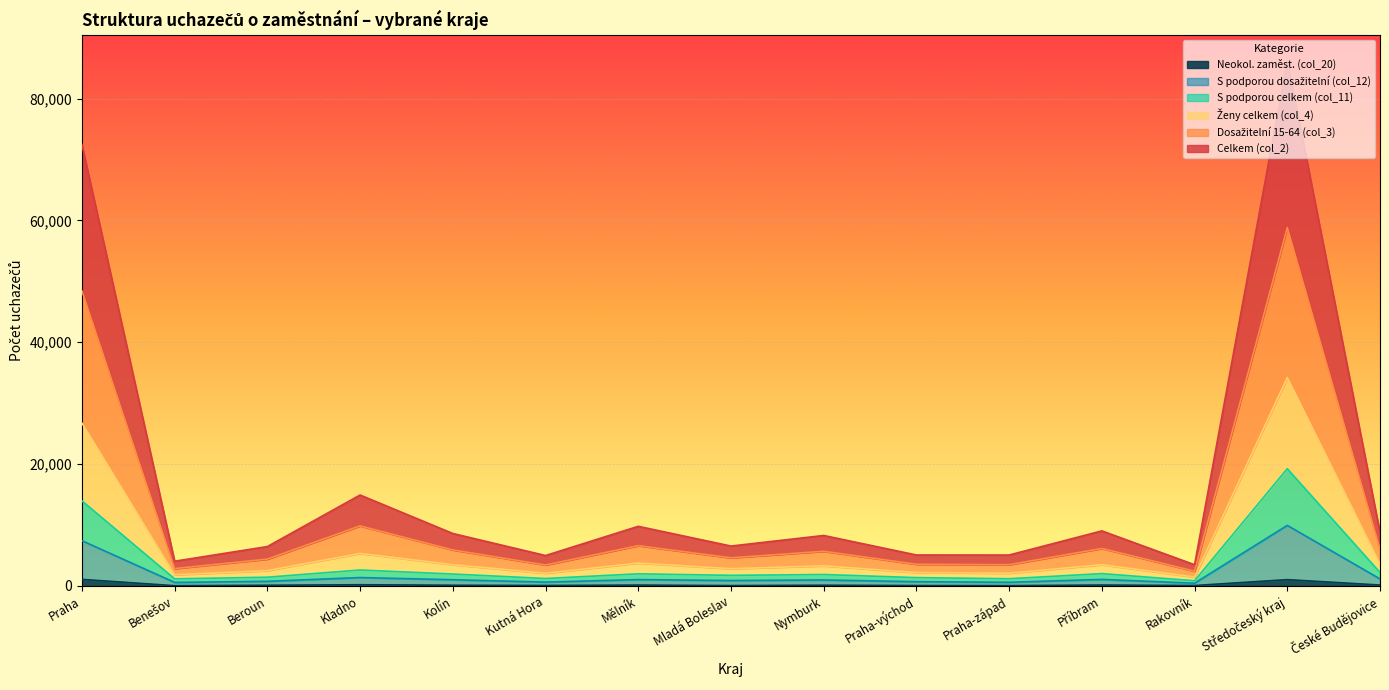

Does the chart display data point markers on the line(s)?

No